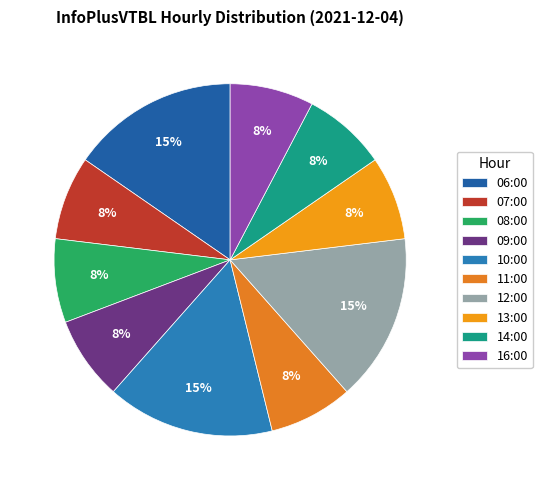

What is the total percentage of 06:00 and 08:00?

23.1%